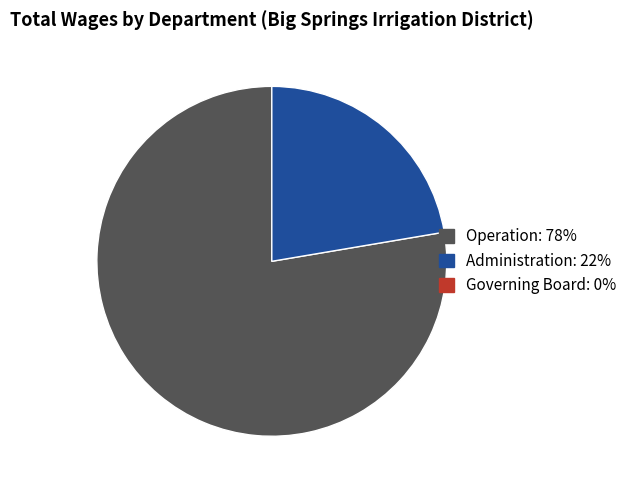

Is there any slice that represents more than half of the pie?

Yes